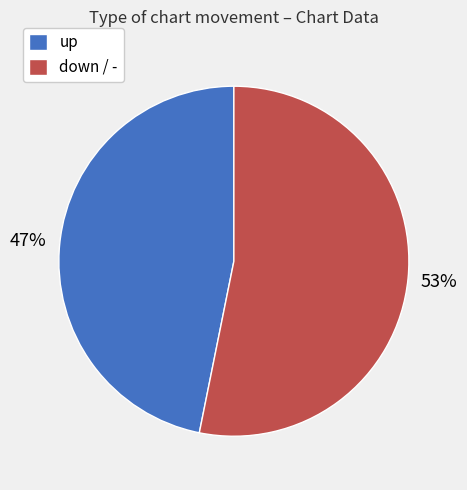

Is there any slice that represents more than half of the pie?

Yes